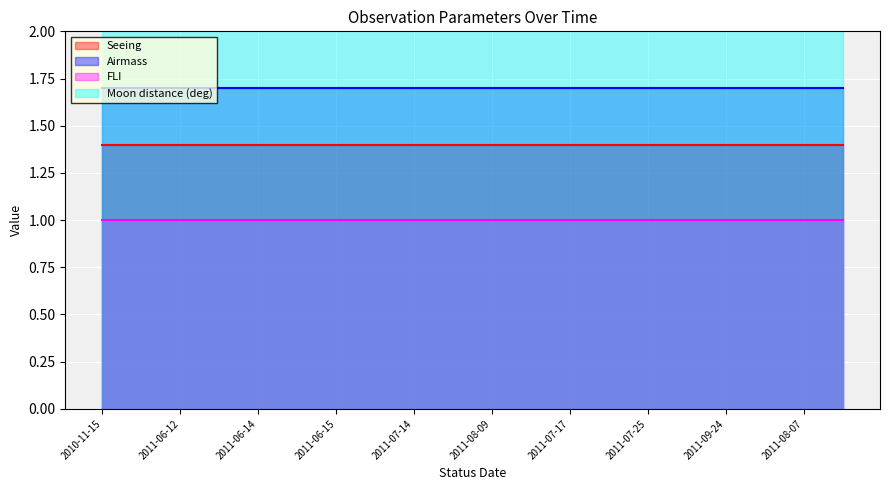

What is the minimum value shown in the chart?

1.0